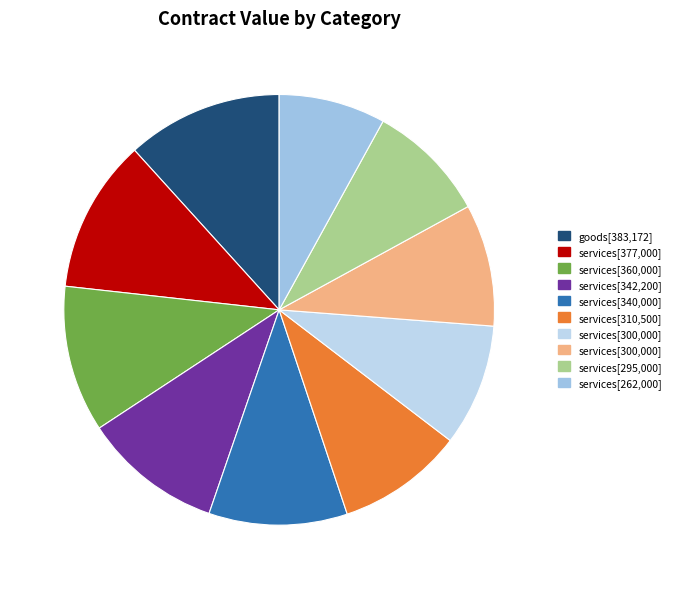

Which category has the smallest portion of the pie?

services